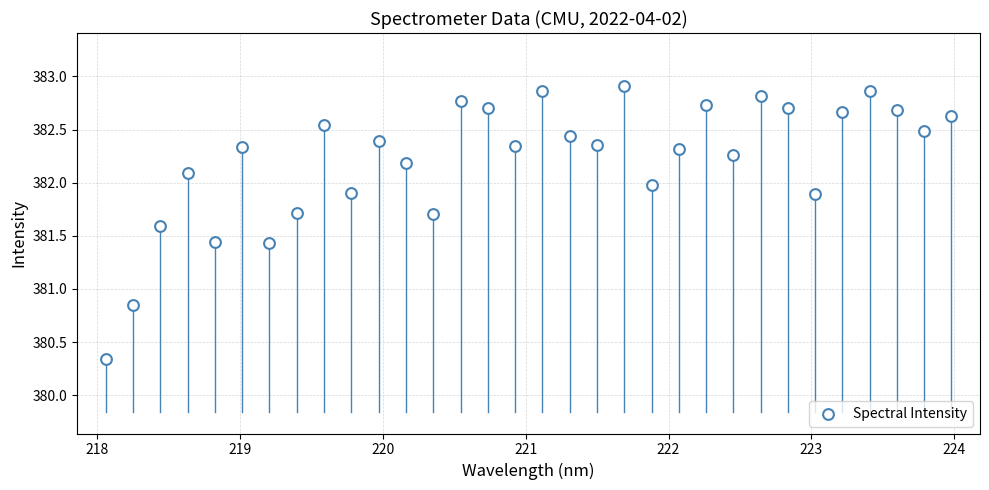

What is the range of Y values (max minus min)?

2.6